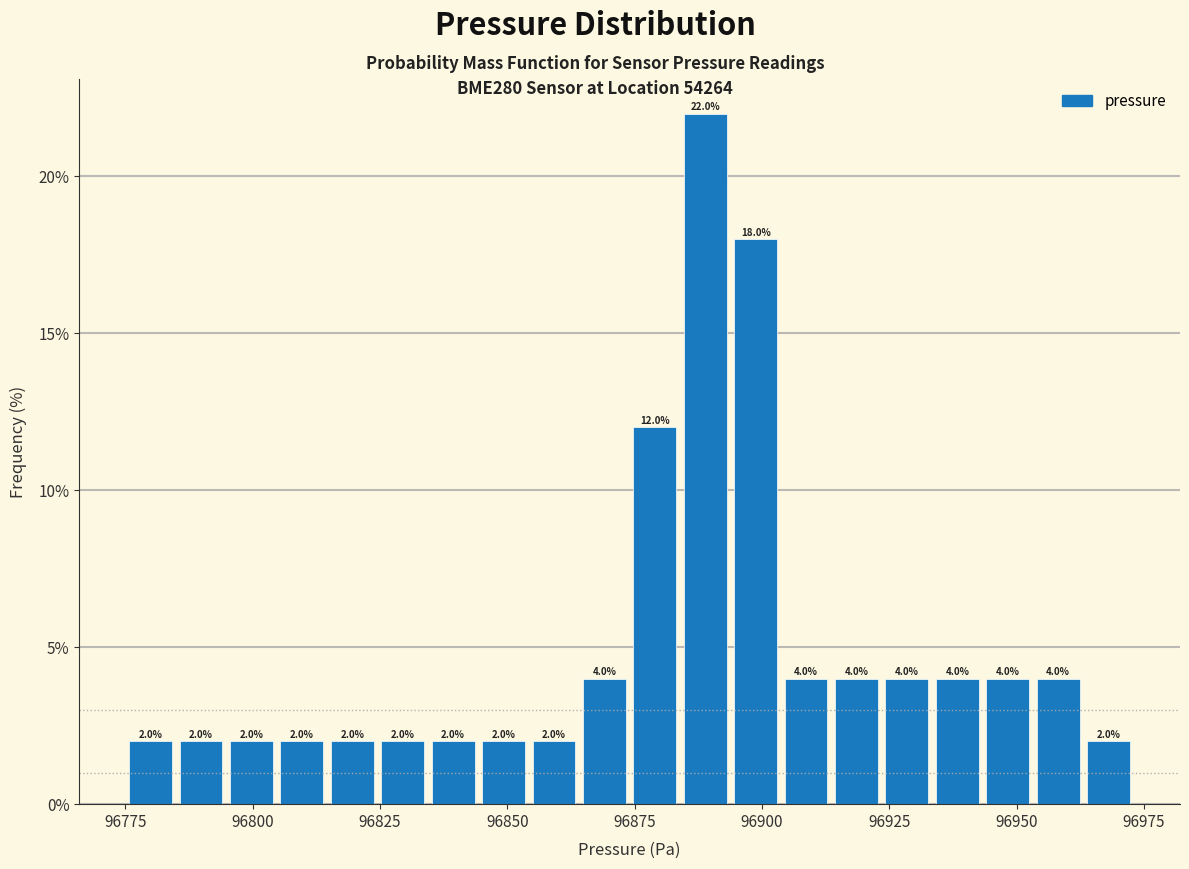

Read against the x-axis, roughly where is the centre of the tallest bar?

96890